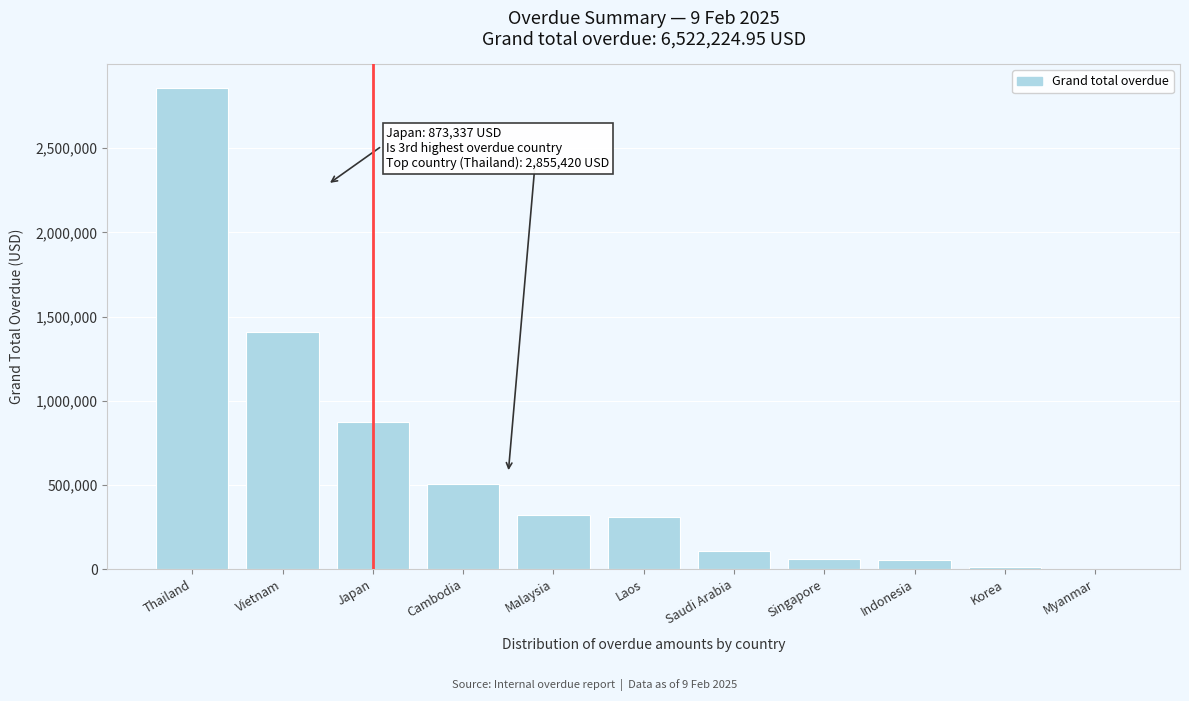

What is the sum of all values?

6522224.9